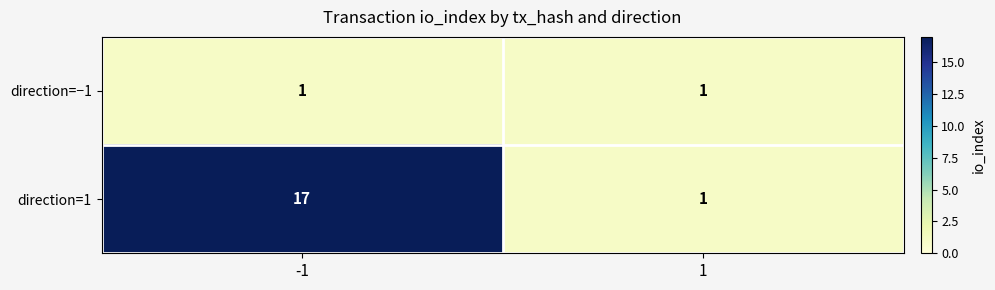

Reading right to left, transcribe all the data shown in this chart.

direction=−1: 1=1	-1=1
direction=1: 1=1	-1=17